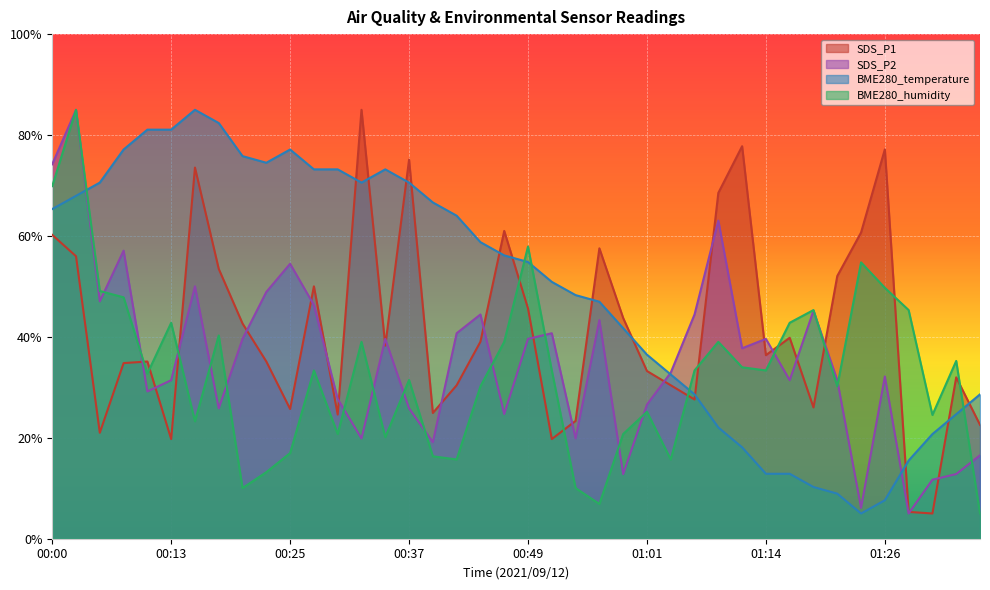

How many times do BME280_humidity and SDS_P1 cross each other?

11